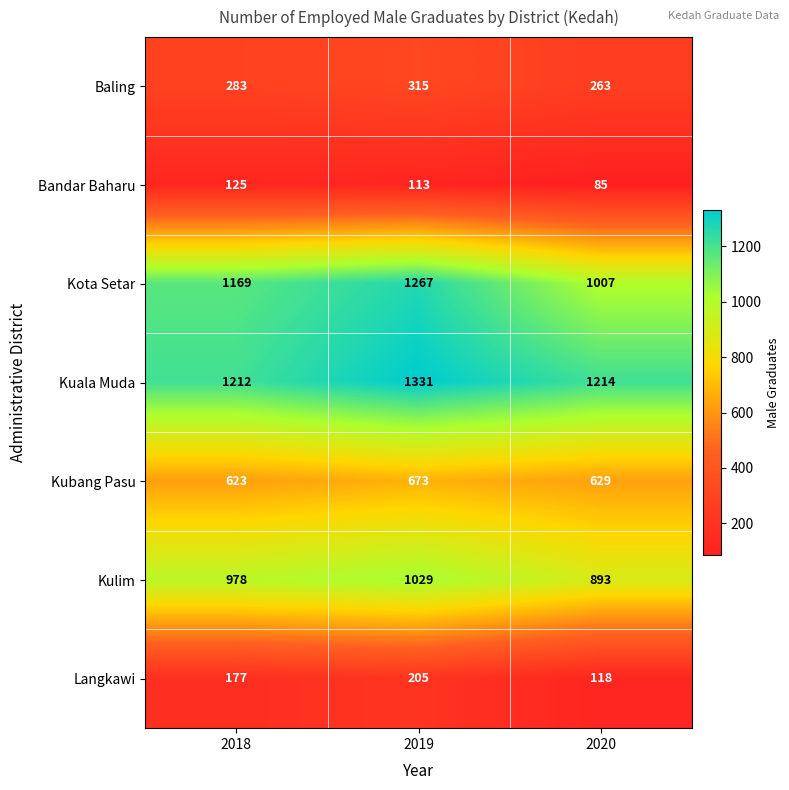

Between 2018 and 2019, which series saw the biggest shift?

Kuala Muda